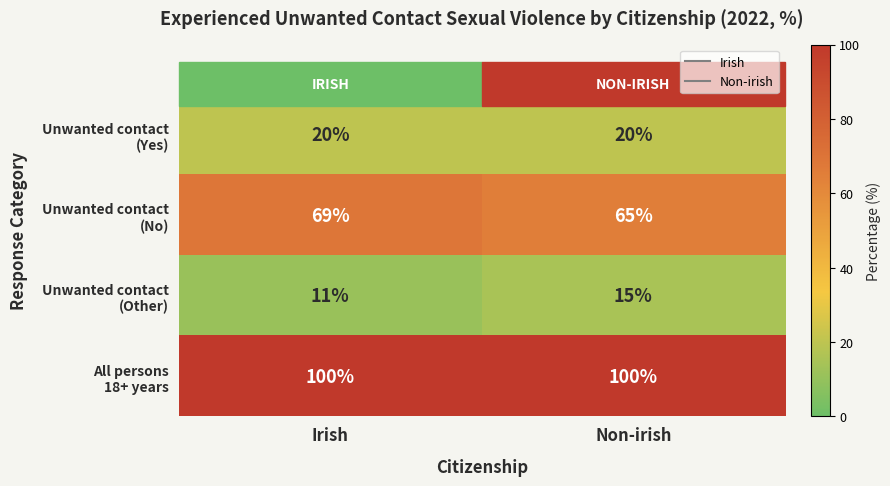

What is the total value across all series at Non-irish?

200